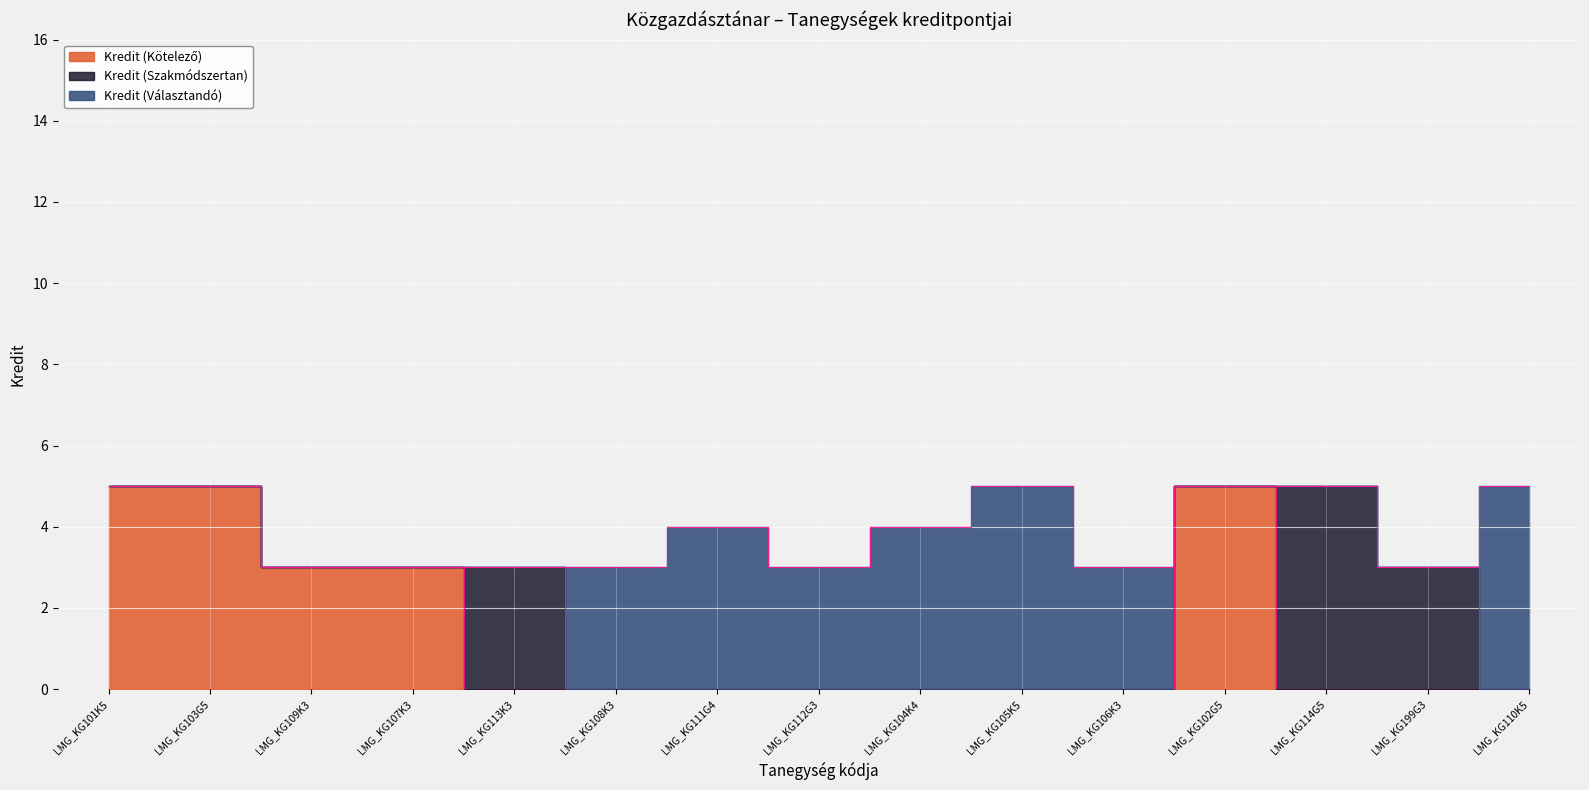

Is the value of Kredit (Választandó) at LMG_KG104K4 greater than the value of Kredit (Szakmódszertan) at LMG_KG108K3?

Yes